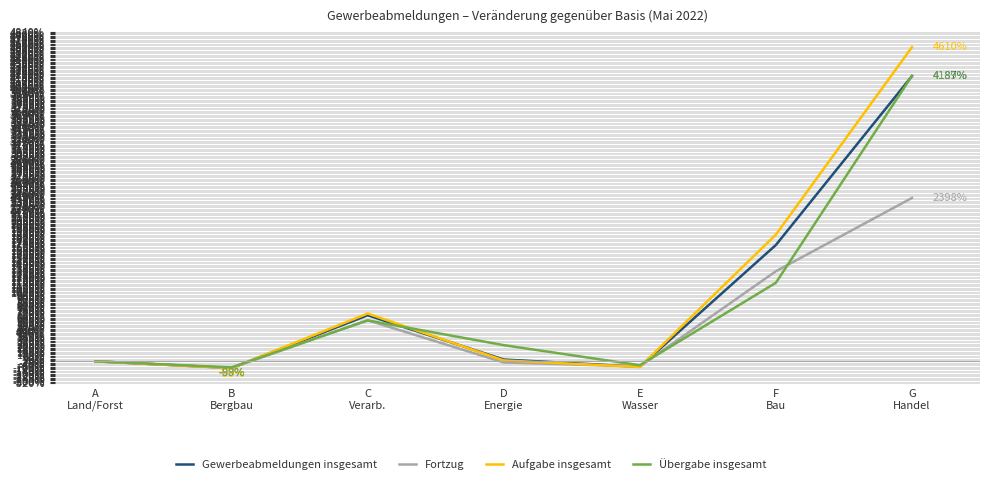

What is the maximum value for Übergabe insgesamt?

4189.5